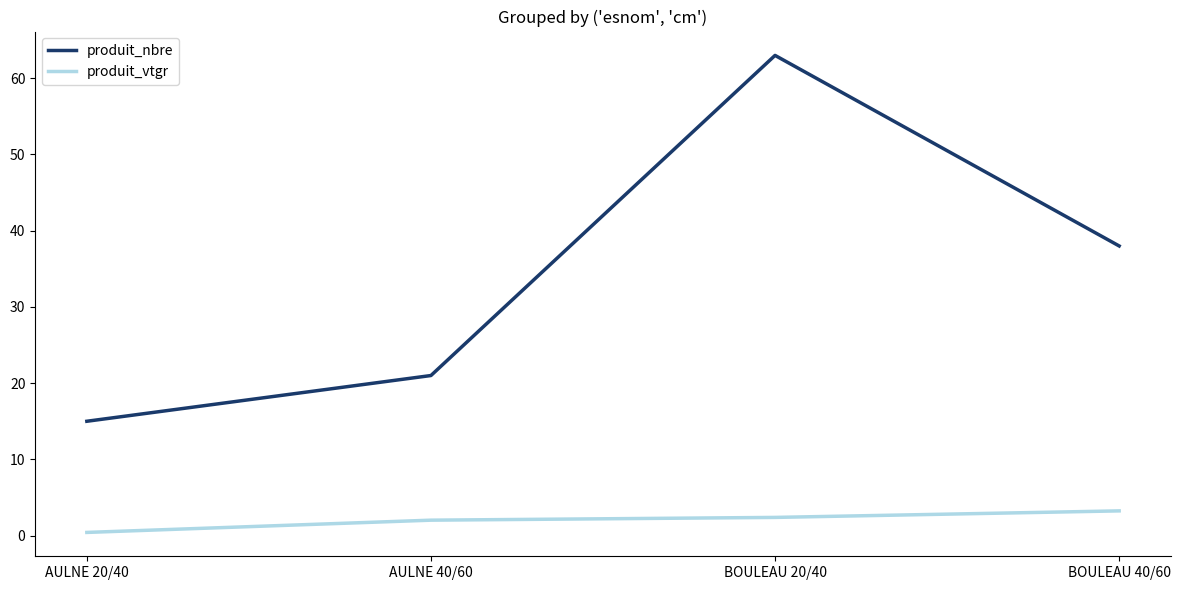

Reading left to right, extract all data points from this chart.

produit_nbre: 15.0	21.0	63.0	38.0
produit_vtgr: 0.4	2.0	2.4	3.2